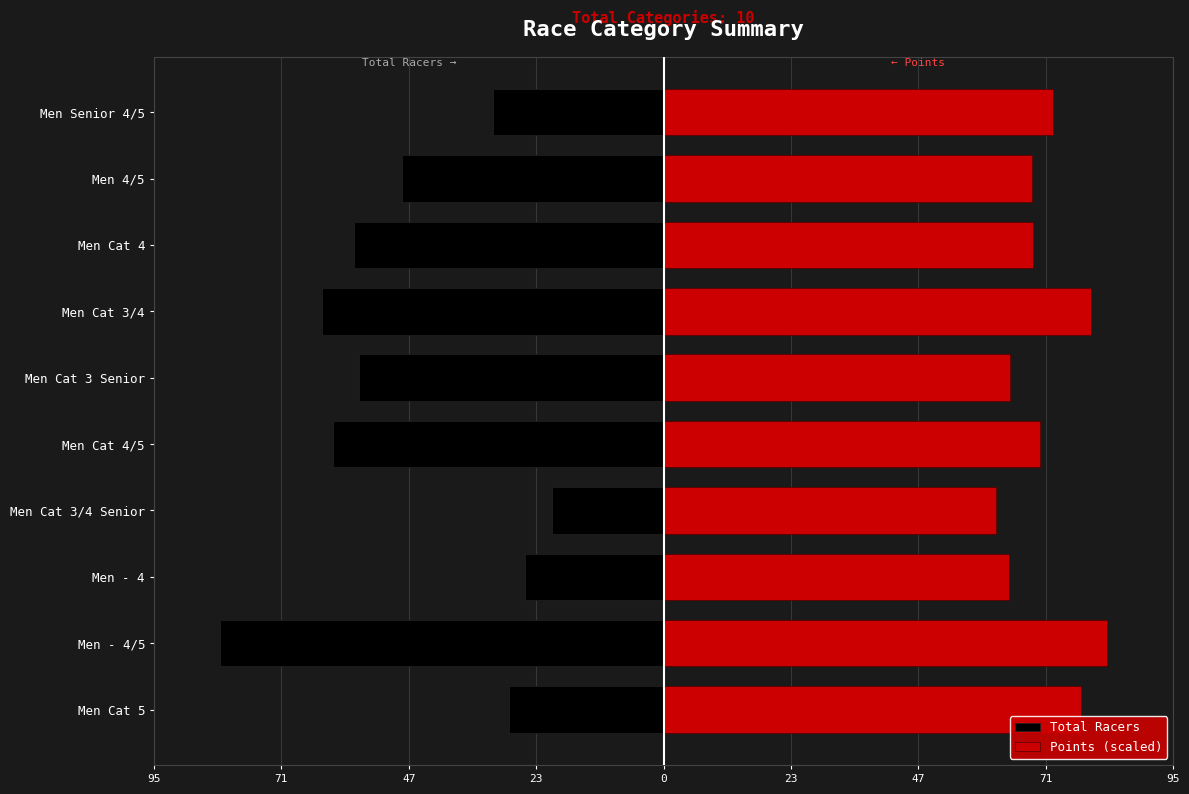

Between 0 and 71, which series saw the biggest shift?

Total Racers